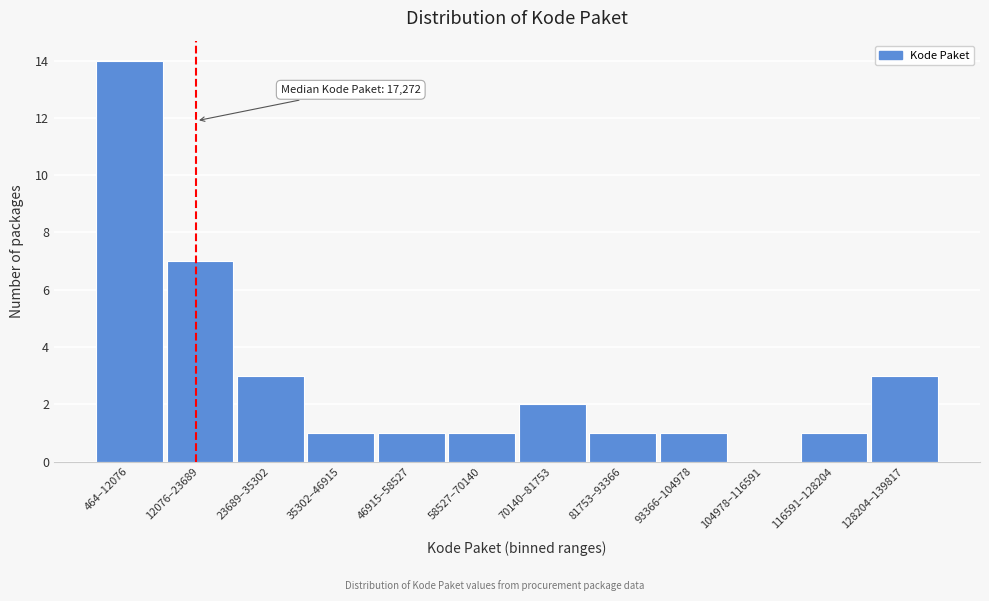

Reading left to right, extract all data points from this chart.

464–12076=14	12076–23689=7	23689–35302=3	35302–46915=1	46915–58527=1	58527–70140=1	70140–81753=2	81753–93366=1	93366–104978=1	104978–116591=0	116591–128204=1	128204–139817=3